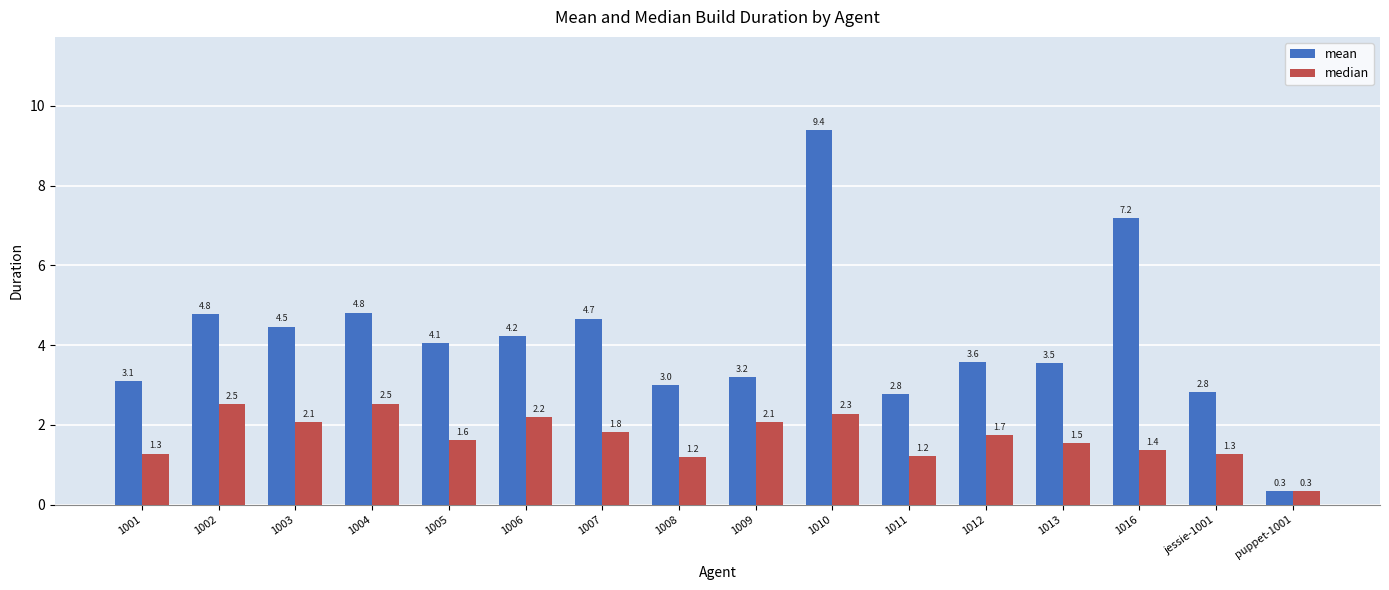

True or false: median has a value of 1.4 at 1016.

True